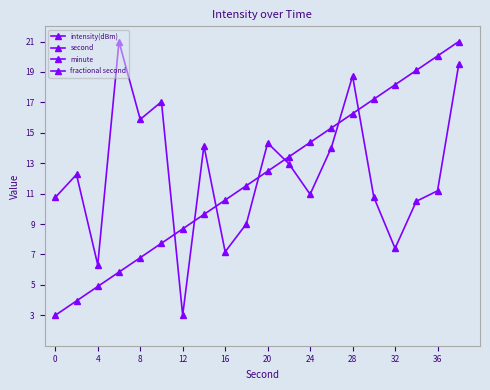

What is the maximum value shown in the chart?

21.0